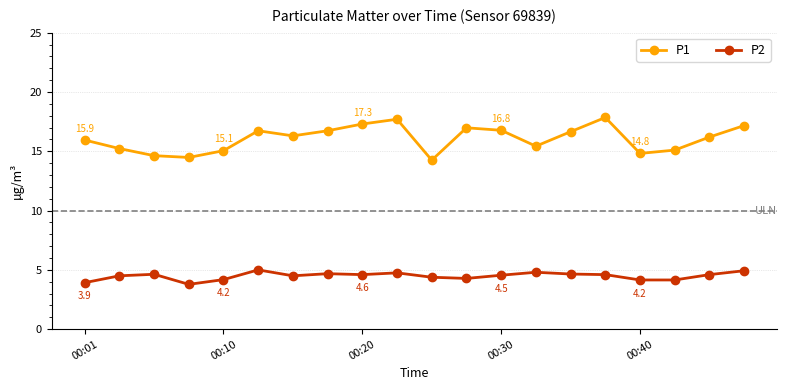

Which series has the largest total across all categories?

P1